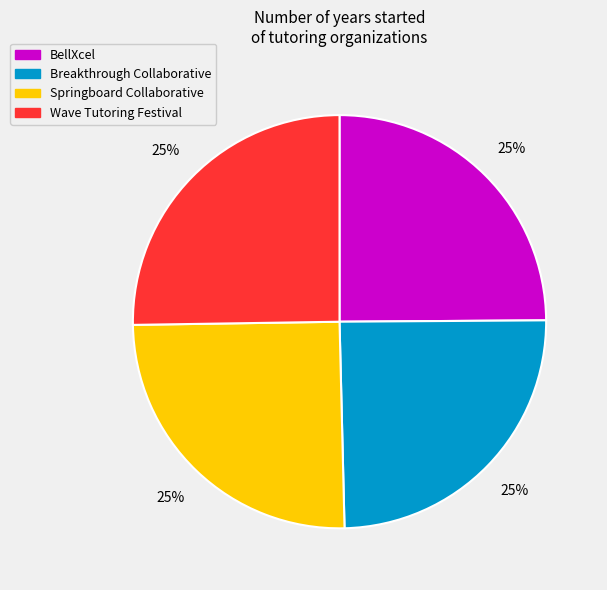

To the nearest percent, what is the combined percentage of Wave Tutoring Festival and BellXcel?

50%